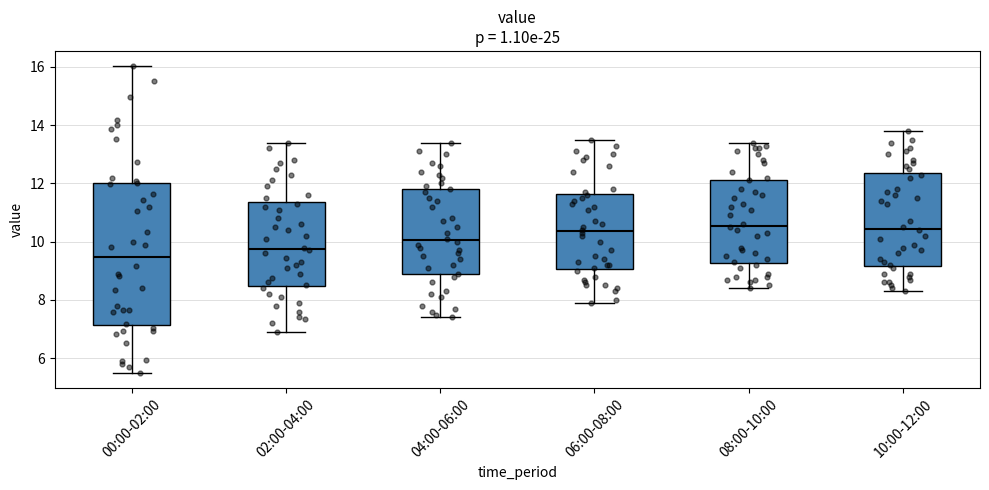

Which box is the tallest, from its lower edge to its upper edge?

00:00-02:00